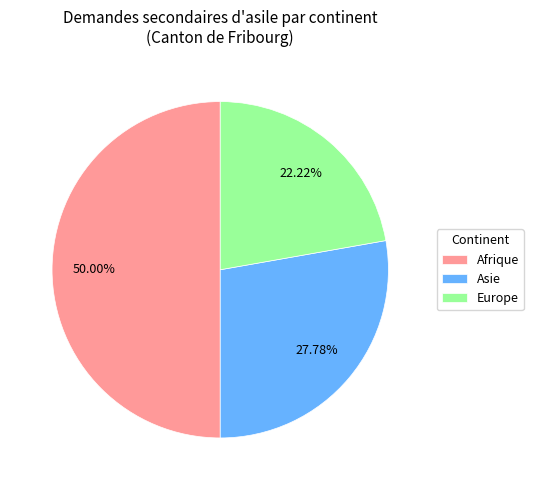

To the nearest percent, what percentage of the pie is Europe?

22%